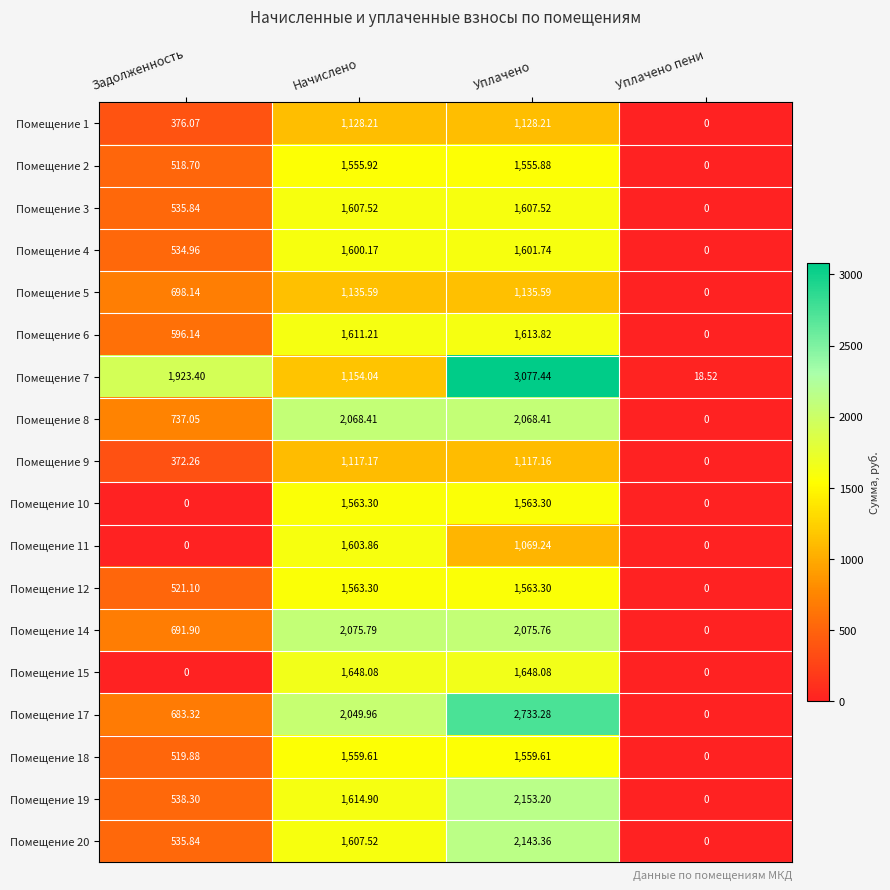

At which label does Помещение 18 first exceed 1559?

Начислено